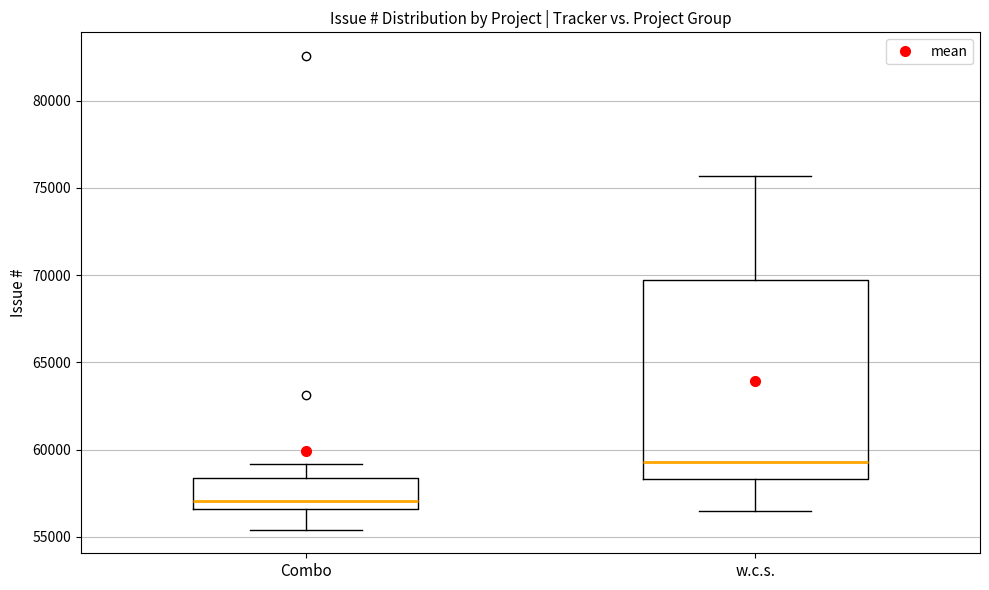

Reading left to right, read every box against the y-axis: the position of its median line, the range the box covers, and the ends of its whiskers. The values are not printed on the chart, so give them approximately, as read against the axis.

Combo: median 57000, box 56500 to 58500, whiskers 55500 to 59000
w.c.s.: median 59500, box 58500 to 70000, whiskers 56500 to 75500